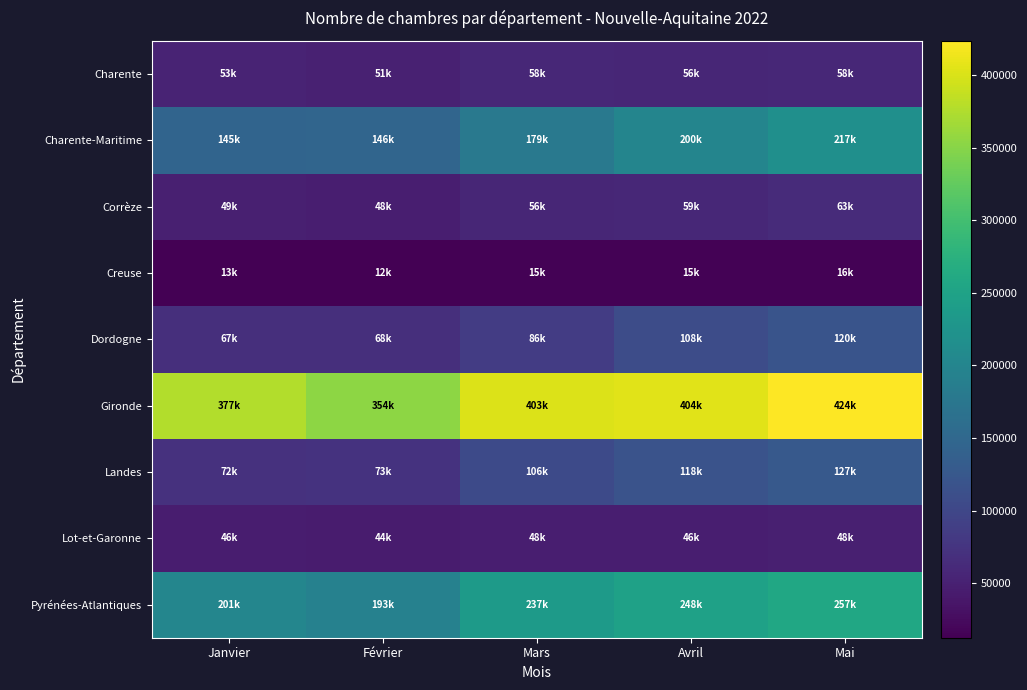

Reading right to left, what are all the values shown in this chart?

Charente: Mai=58380	Avril=56209	Mars=57533	Février=50924	Janvier=53383
Charente-Maritime: Mai=216759	Avril=200099	Mars=179425	Février=146140	Janvier=144760
Corrèze: Mai=62565	Avril=58507	Mars=55863	Février=47530	Janvier=49081
Creuse: Mai=15631	Avril=14832	Mars=15328	Février=12475	Janvier=12942
Dordogne: Mai=119677	Avril=107729	Mars=86284	Février=67736	Janvier=67421
Gironde: Mai=423688	Avril=404423	Mars=402802	Février=354119	Janvier=376886
Landes: Mai=126835	Avril=118135	Mars=105610	Février=72762	Janvier=71751
Lot-et-Garonne: Mai=48053	Avril=46441	Mars=47707	Février=43585	Janvier=45577
Pyrénées-Atlantiques: Mai=257425	Avril=248329	Mars=237245	Février=193371	Janvier=200519